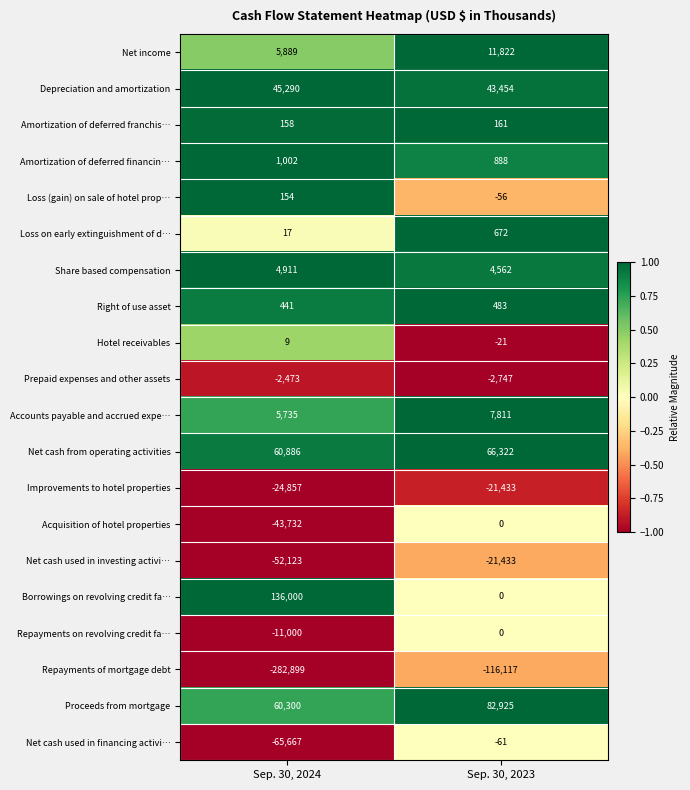

The value of Share based compensation at Sep. 30, 2023 is 1072. True or false?

False